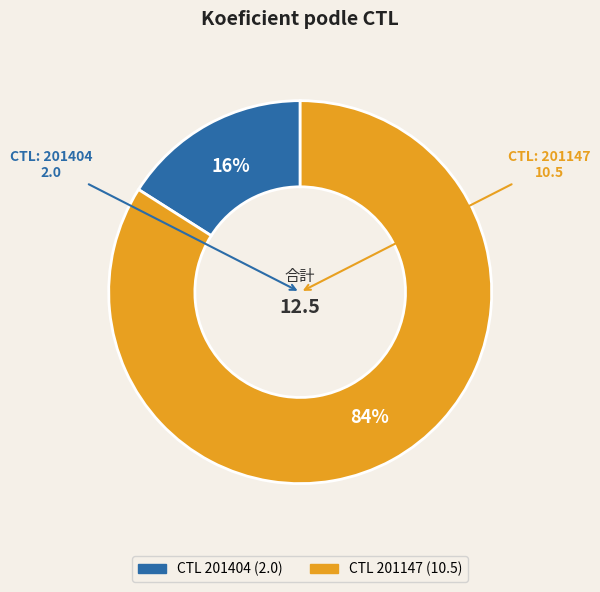

To the nearest percent, what is the average slice percentage?

50%